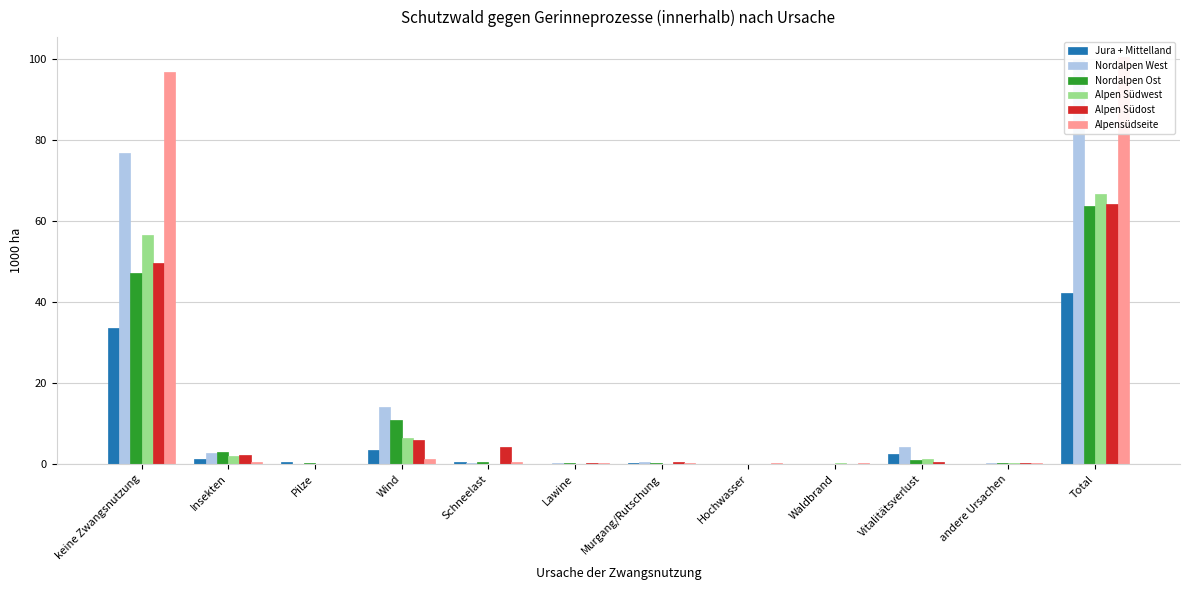

How many values in the Nordalpen West series exceed 0?

9